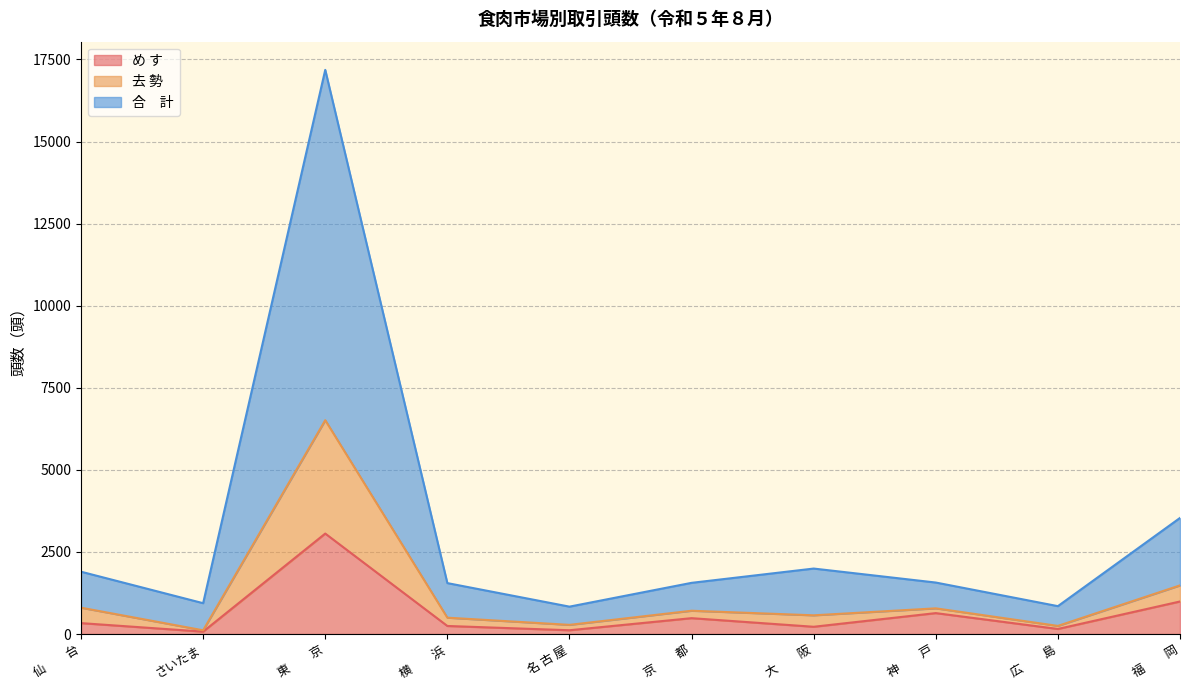

Is it true that め す equals 227 at 広　　島?

False